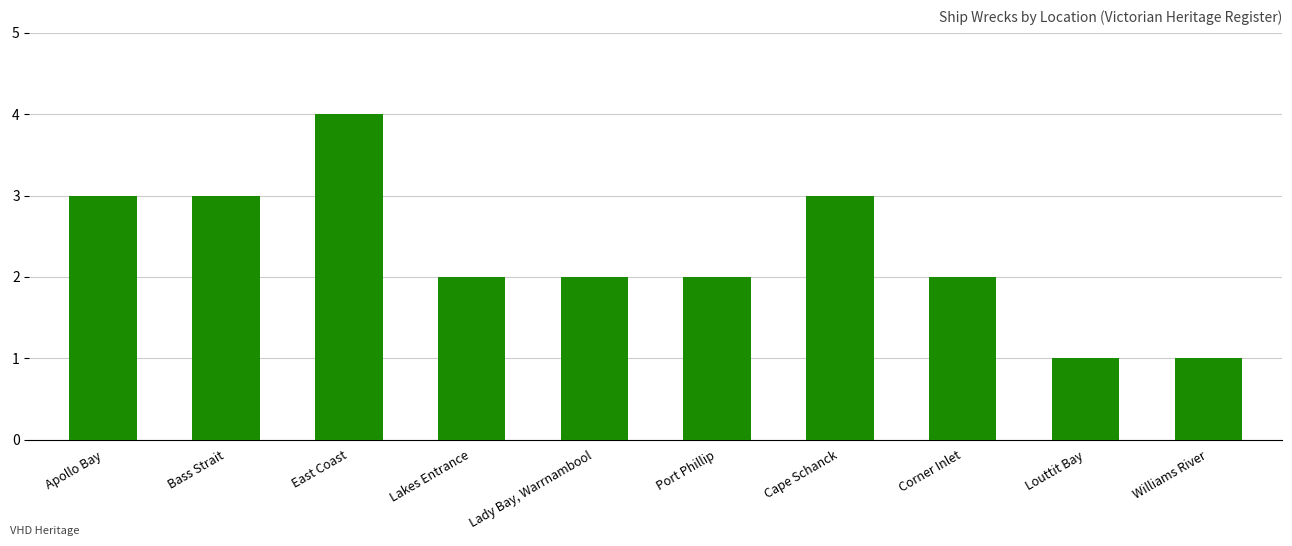

Which category has the highest value across all series?

East Coast